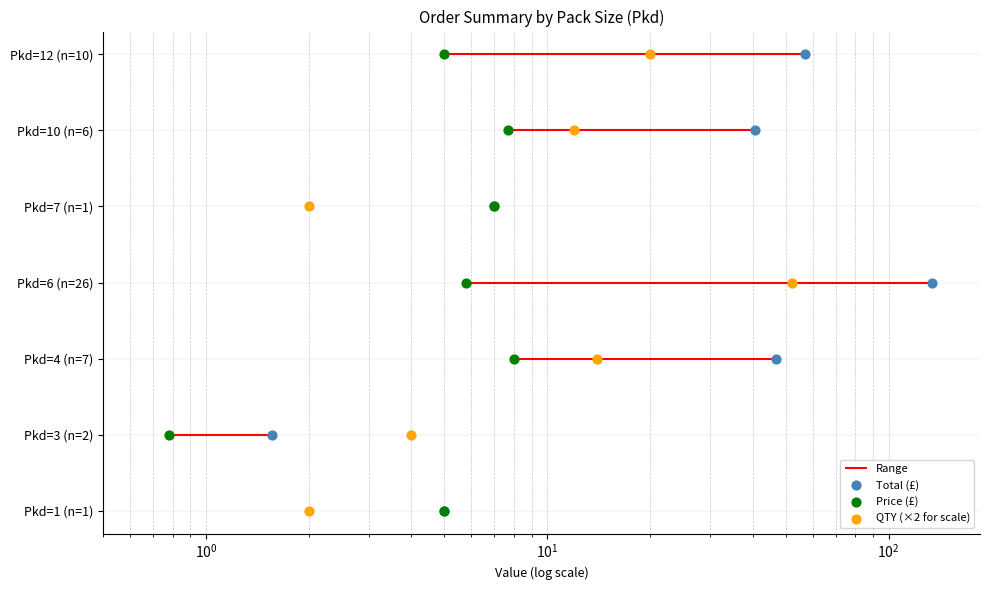

Which series reaches the maximum Y coordinate?

Total (£)